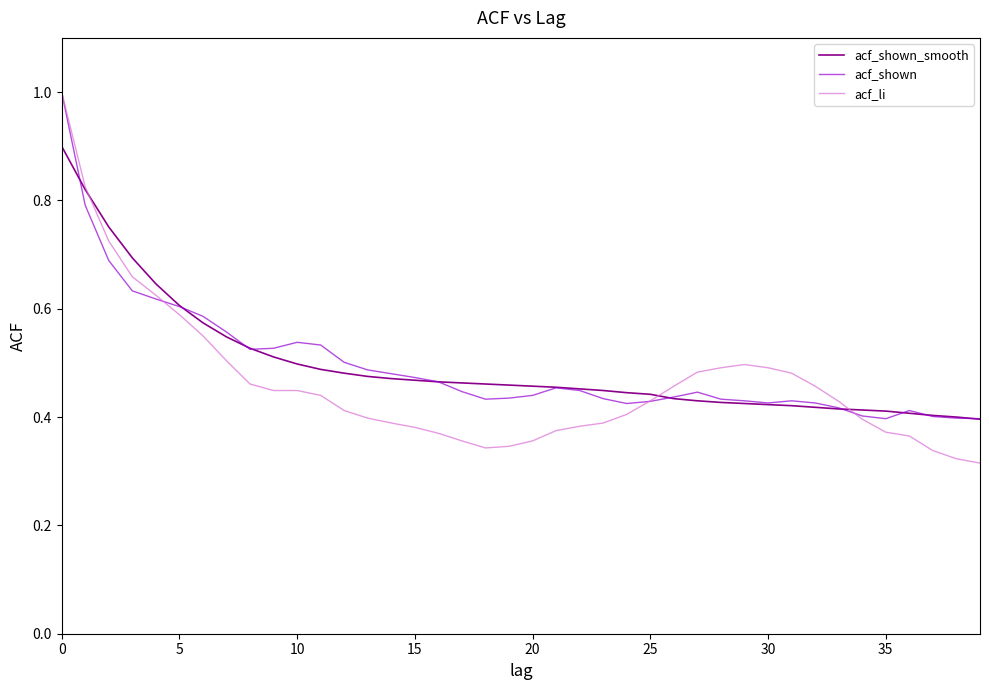

What is the maximum value shown in the chart?

1.0